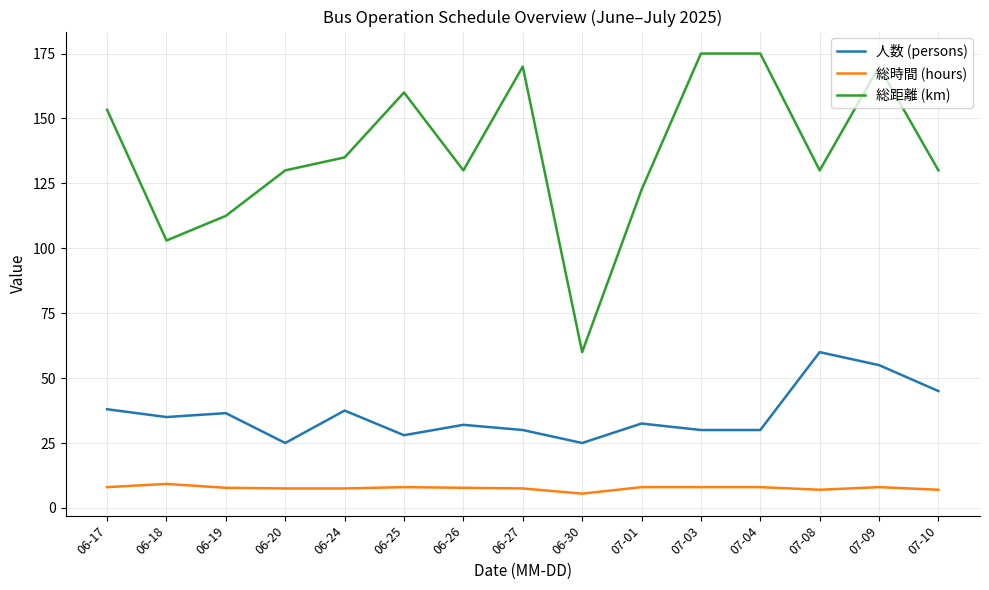

True or false: 総距離 (km) and 人数 (persons) cross at least once.

False